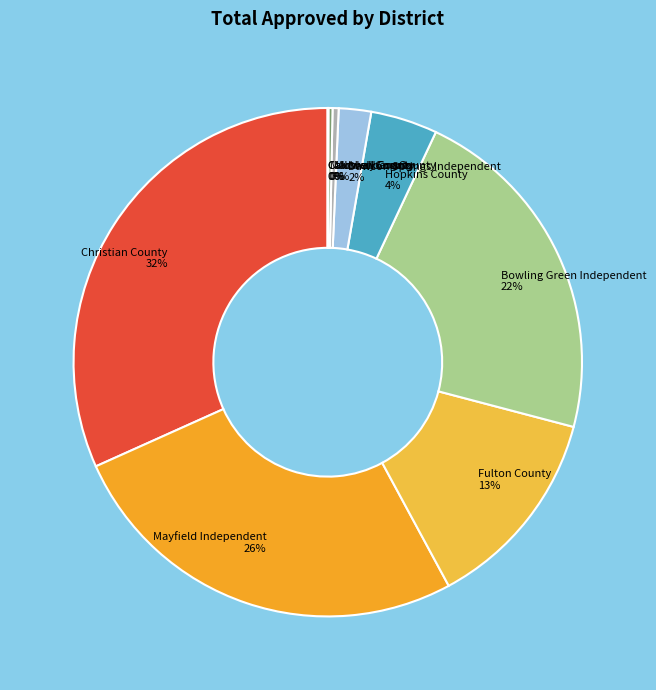

Does any single category account for the majority?

No